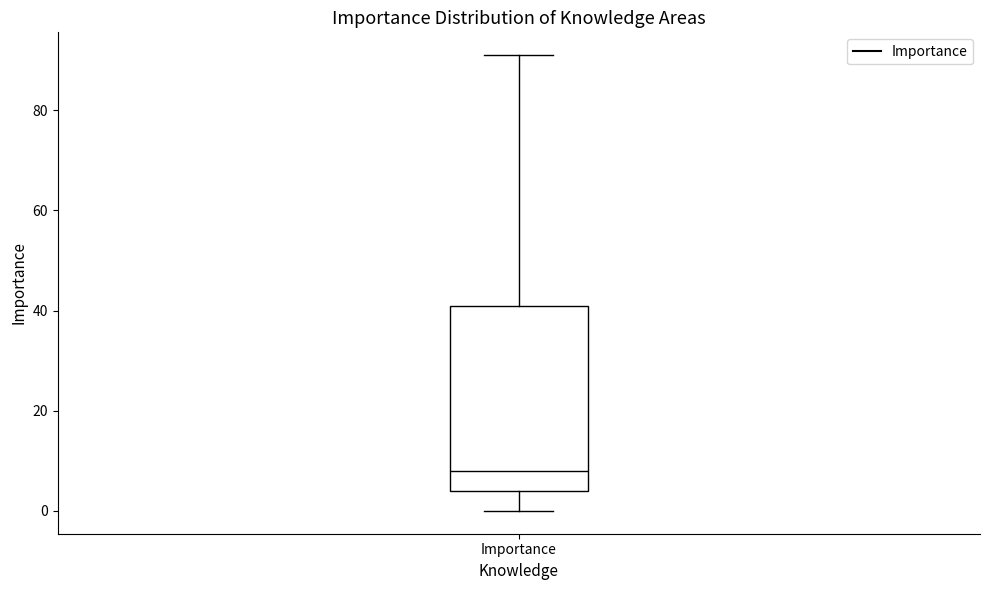

Read this box plot against the y-axis: the position of the median line, the range covered by the box, and the ends of both whiskers. The values are not printed on the chart, so give them approximately, as read against the axis.

median 8, box 4 to 42, whiskers 0 to 92